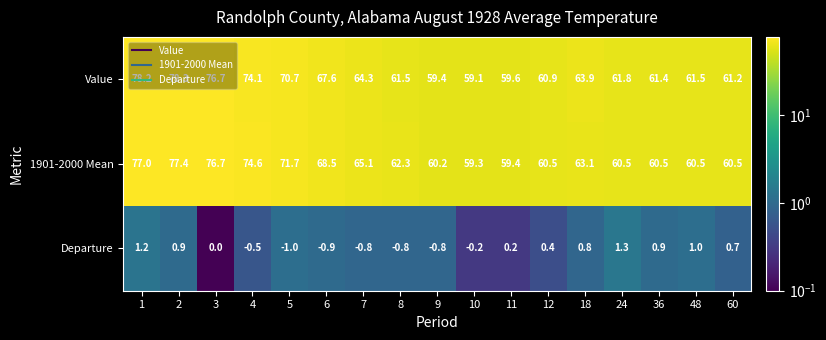

What value does the 1901-2000 Mean series have at 24?

60.5